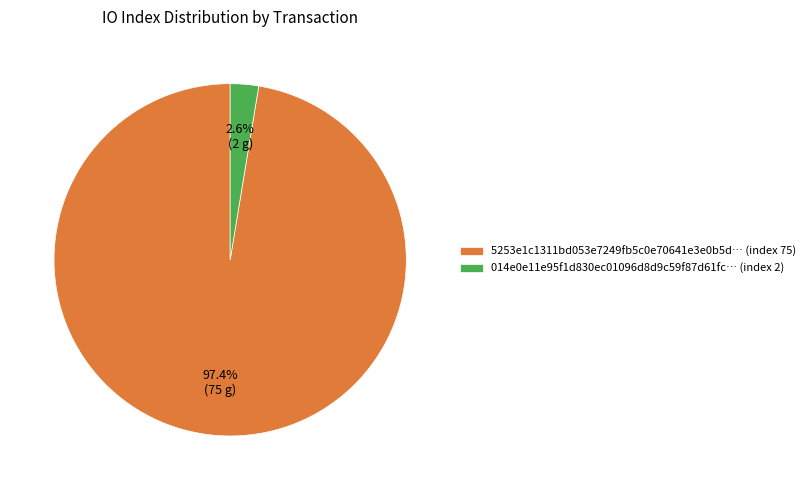

What is the ratio of the value at 5253e1c1311bd053e7249fb5c0e70641e3e0b5d… (index 75) to the value at 014e0e11e95f1d830ec01096d8d9c59f87d61fc… (index 2)?

37.5